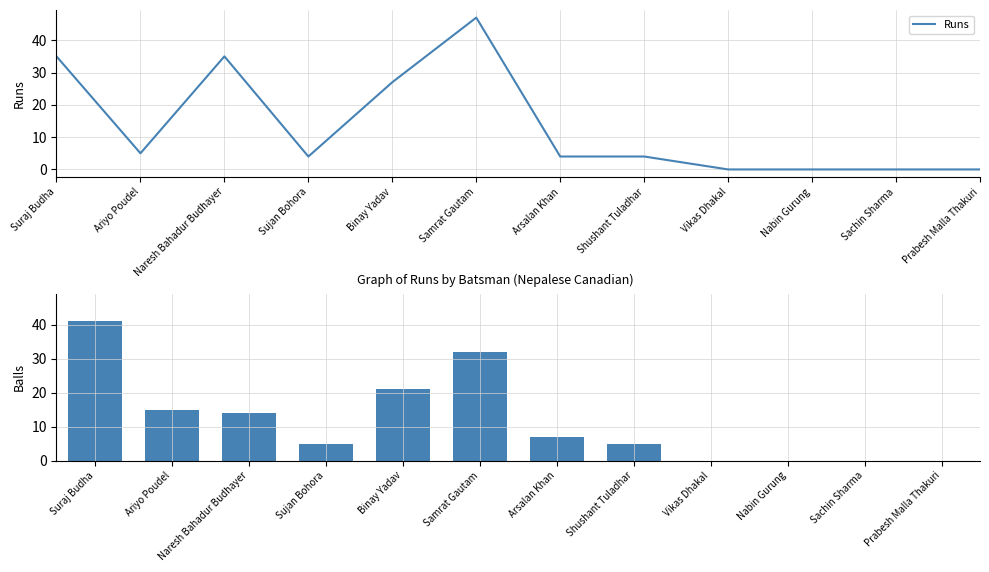

Which series has the widest spread of values?

Runs